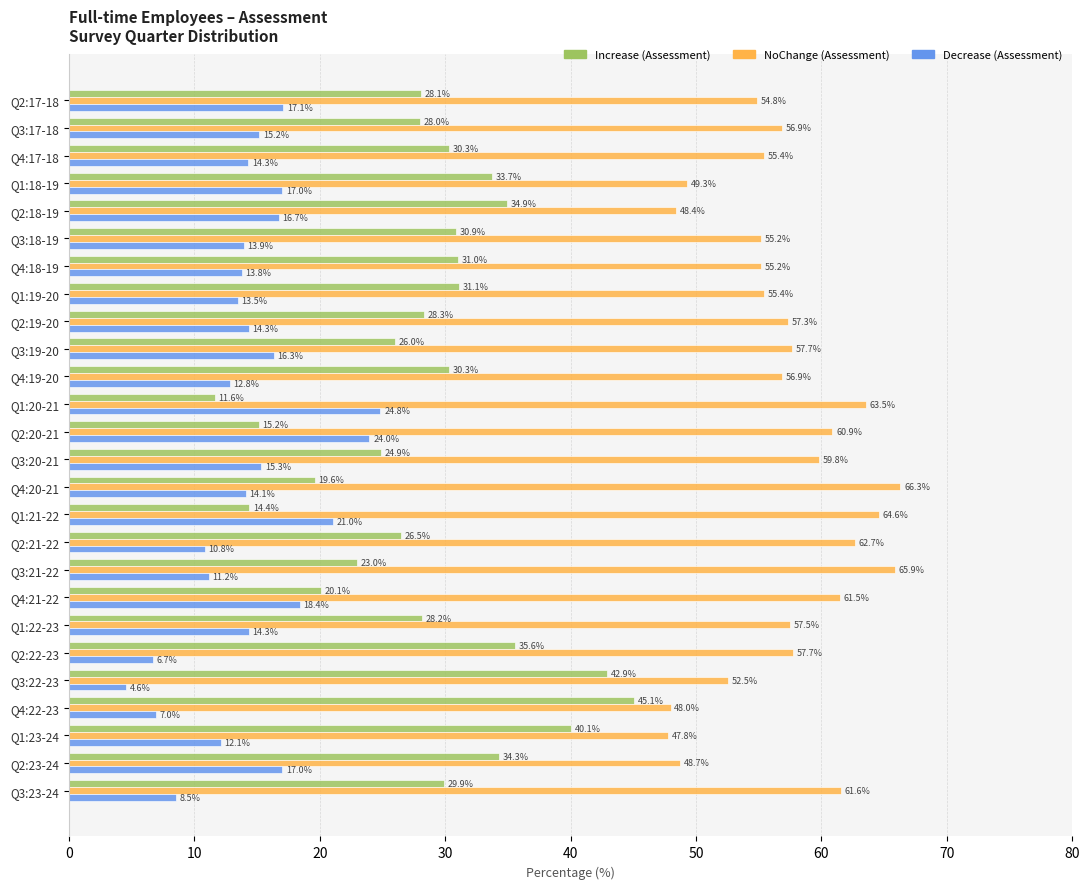

Rank the series at Q2:20-21 from lowest to highest value.

Increase (Assessment), Decrease (Assessment), NoChange (Assessment)